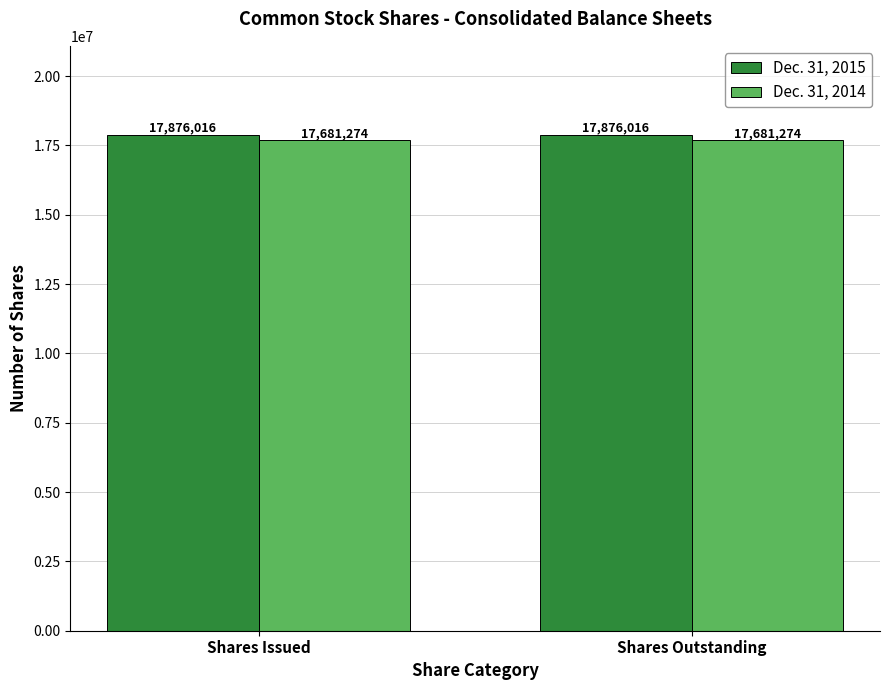

Is the value of Dec. 31, 2015 at Shares Issued greater than the value of Dec. 31, 2014 at Shares Issued?

Yes